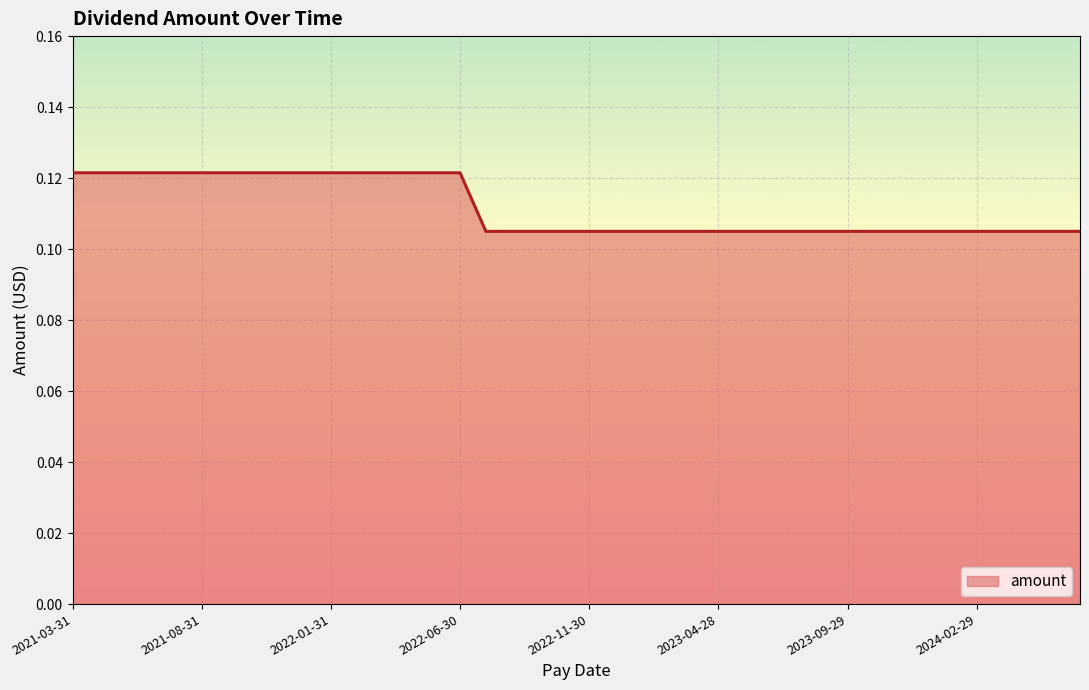

Reading right to left, extract all data points from this chart.

2024-06-28=0.1	2024-05-31=0.1	2024-04-30=0.1	2024-03-29=0.1	2024-02-29=0.1	2024-01-31=0.1	2023-12-29=0.1	2023-11-30=0.1	2023-10-31=0.1	2023-09-29=0.1	2023-08-31=0.1	2023-07-31=0.1	2023-06-30=0.1	2023-05-31=0.1	2023-04-28=0.1	2023-03-31=0.1	2023-02-28=0.1	2023-01-31=0.1	2022-12-30=0.1	2022-11-30=0.1	2022-10-31=0.1	2022-09-30=0.1	2022-08-31=0.1	2022-07-29=0.1	2022-06-30=0.1	2022-05-31=0.1	2022-04-29=0.1	2022-03-31=0.1	2022-02-28=0.1	2022-01-31=0.1	2021-12-30=0.1	2021-11-30=0.1	2021-10-29=0.1	2021-09-30=0.1	2021-08-31=0.1	2021-07-30=0.1	2021-06-30=0.1	2021-05-28=0.1	2021-04-30=0.1	2021-03-31=0.1